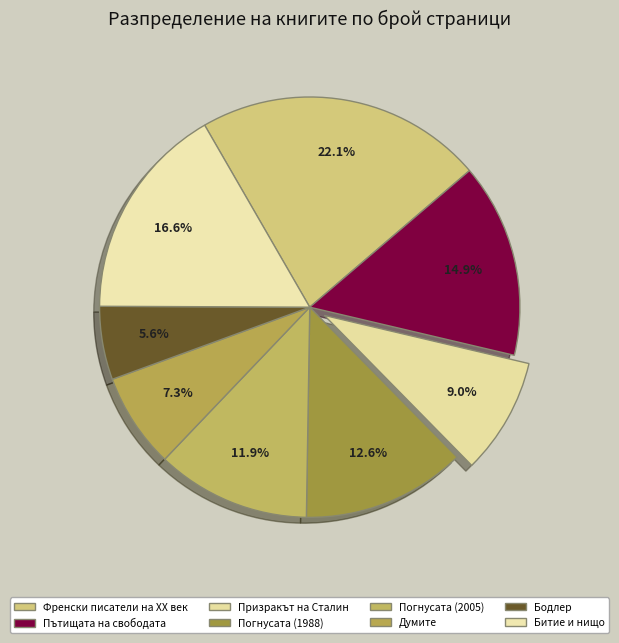

Count the number of slices in the pie.

8